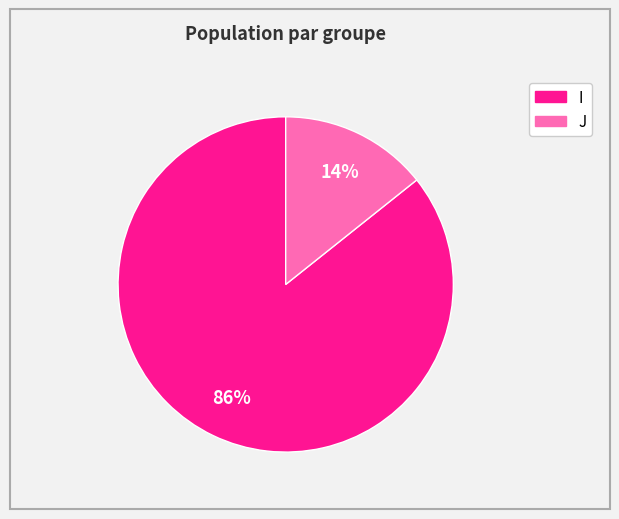

Which slice represents more than half of the pie?

I